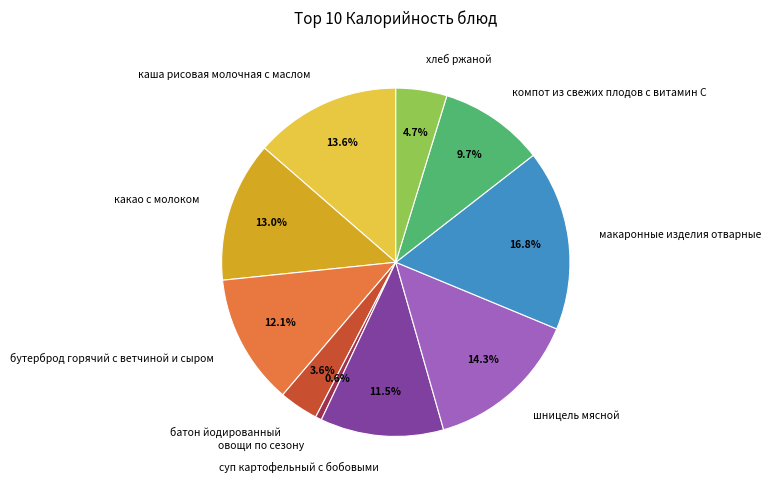

Which has a higher value, шницель мясной or овощи по сезону?

шницель мясной